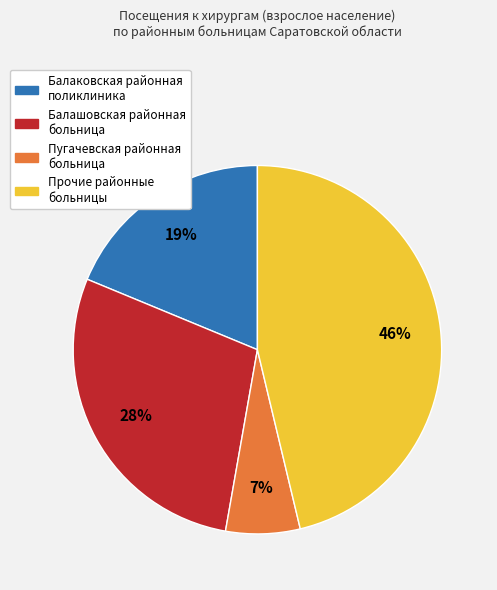

How many slices are in this pie chart?

4